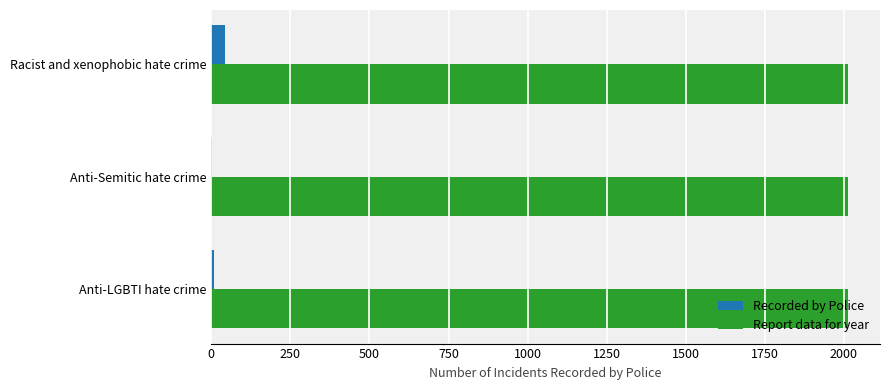

Is the value of Recorded by Police at Anti-Semitic hate crime greater than the value of Report data for year at Anti-LGBTI hate crime?

No